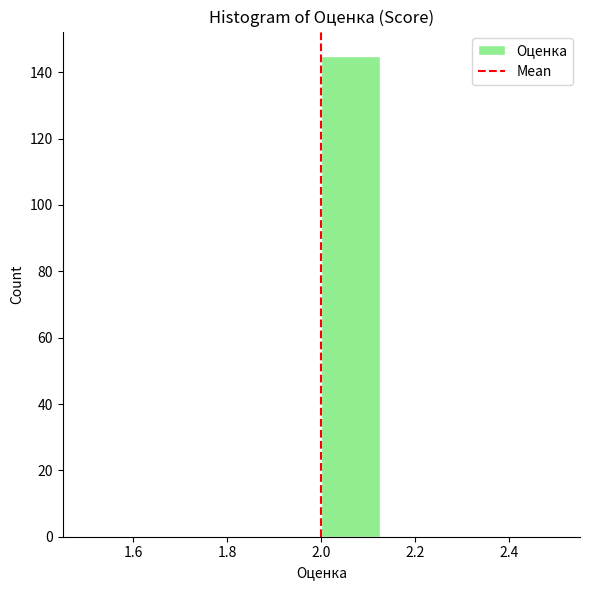

Reading left to right, transcribe this chart: for each bar, give the range it covers on the x-axis and its height. Neither the bar edges nor the heights are printed on the chart, so give them approximately, as read against the axes.

1.500 to 1.625: 0
1.625 to 1.750: 0
1.750 to 1.875: 0
1.875 to 2.000: 0
2.000 to 2.125: 146
2.125 to 2.250: 0
2.250 to 2.375: 0
2.375 to 2.500: 0